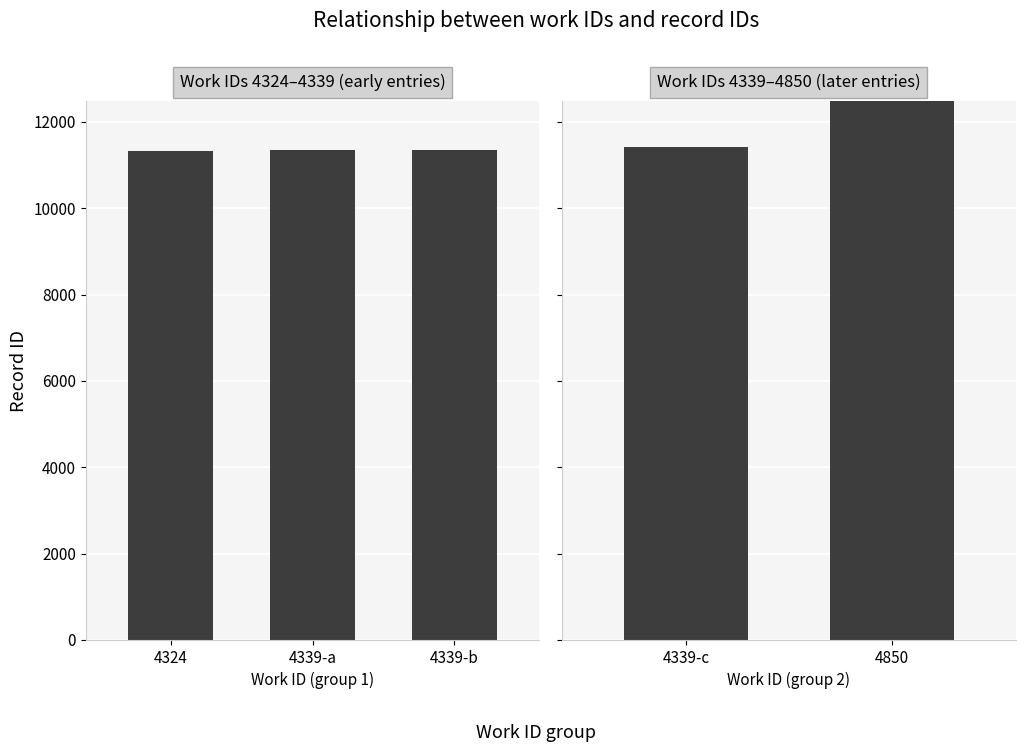

The value at 4339 is 18223. True or false?

False